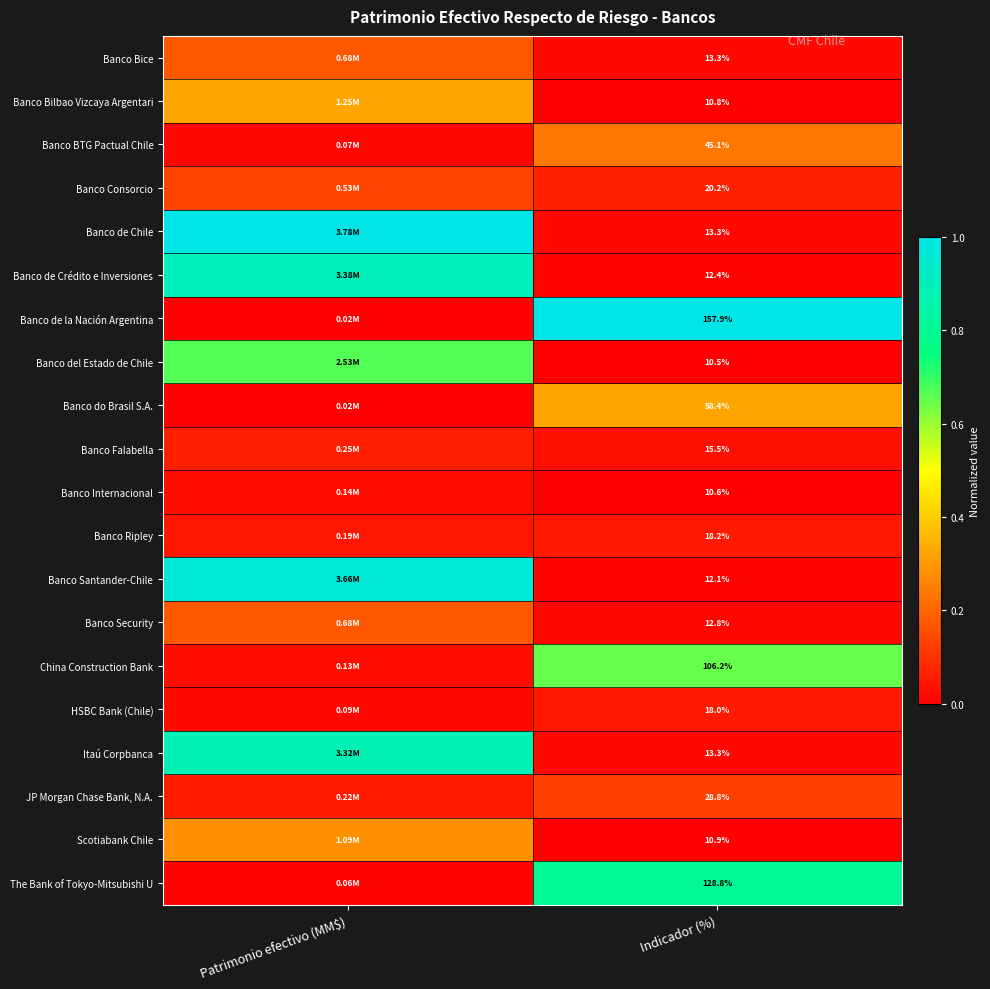

Is the value of The Bank of Tokyo-Mitsubishi U at Indicador (%) greater than the value of Banco BTG Pactual Chile at Indicador (%)?

Yes